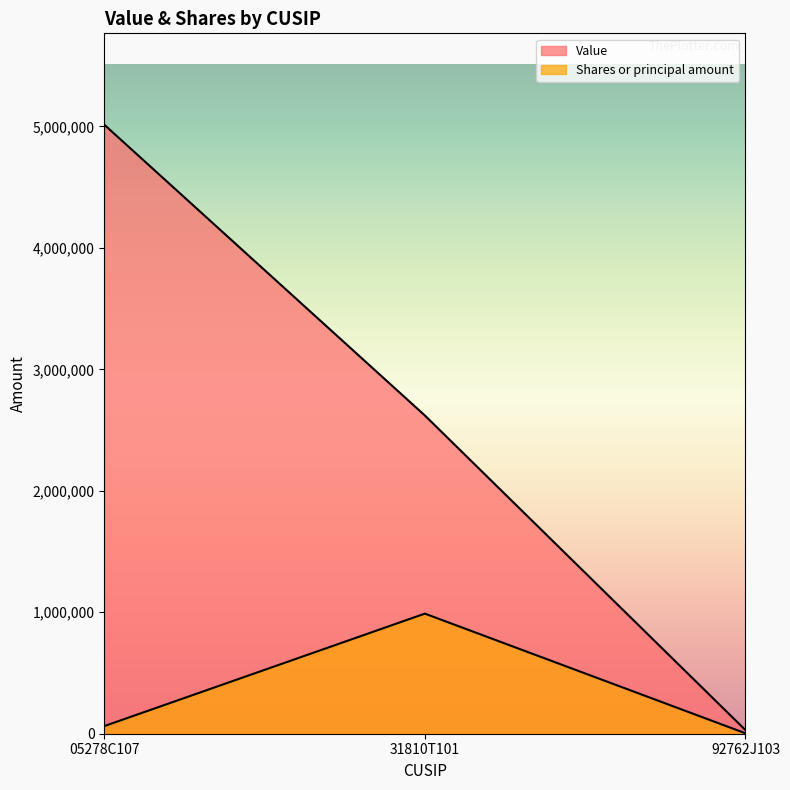

The value of Value at 31810T101 is 2620000. True or false?

True